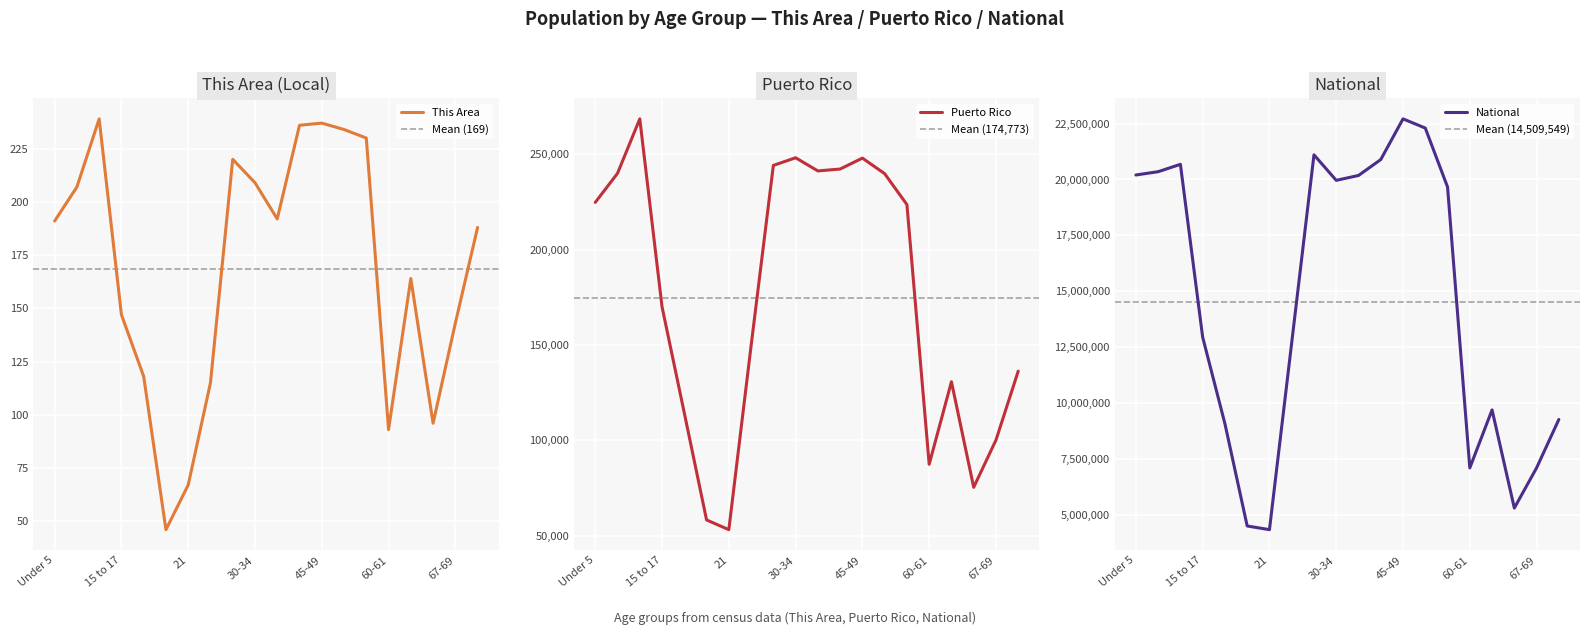

Which series has the largest total across all categories?

National